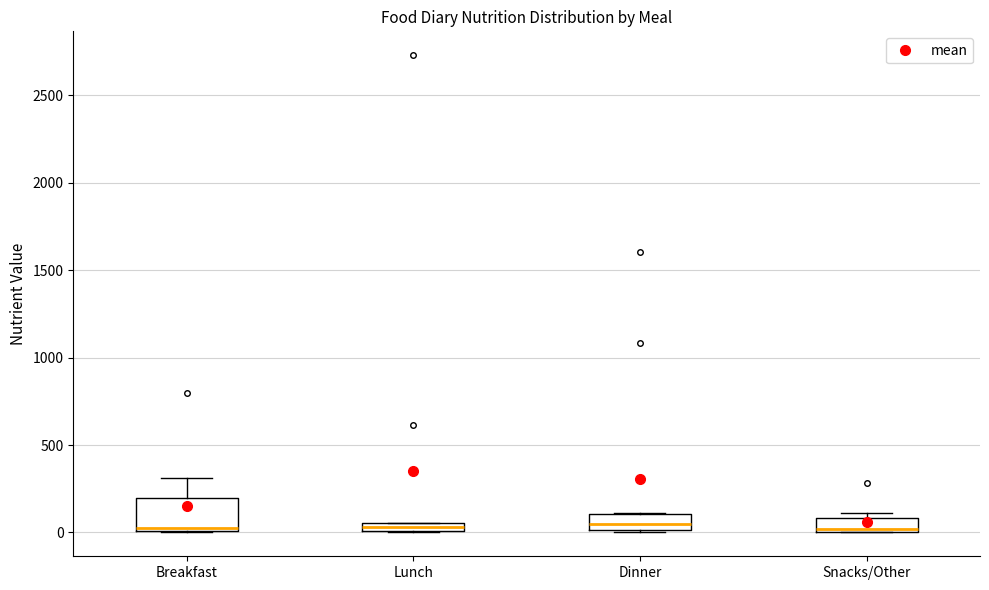

Where is the upper edge of the box for Lunch on the y-axis? The values are not printed on the chart, so give them approximately, as read against the axis.

50